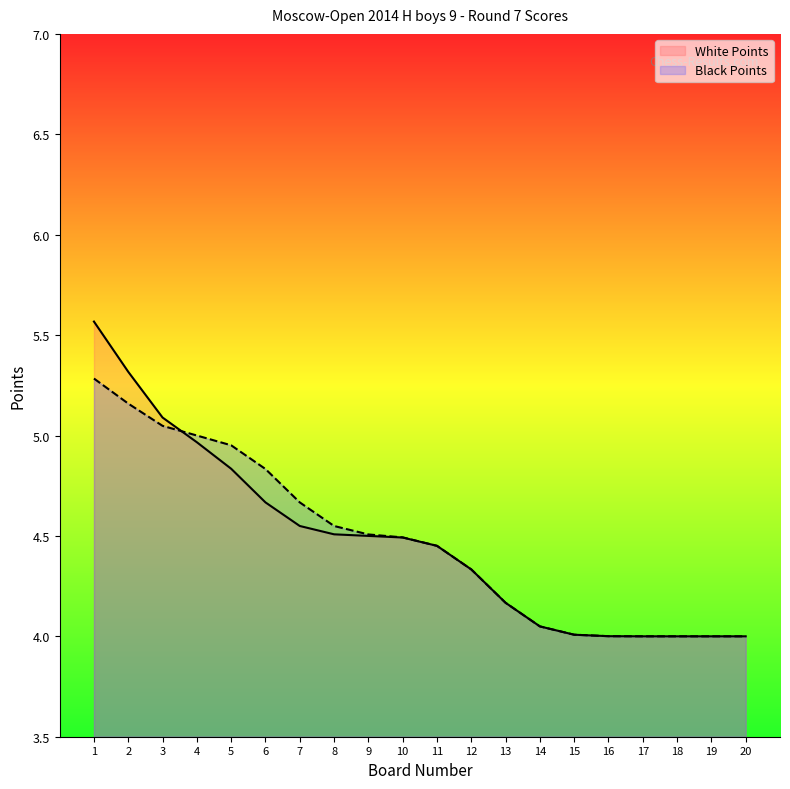

What is the sum of the Black Points values at 12 and 11?

8.8